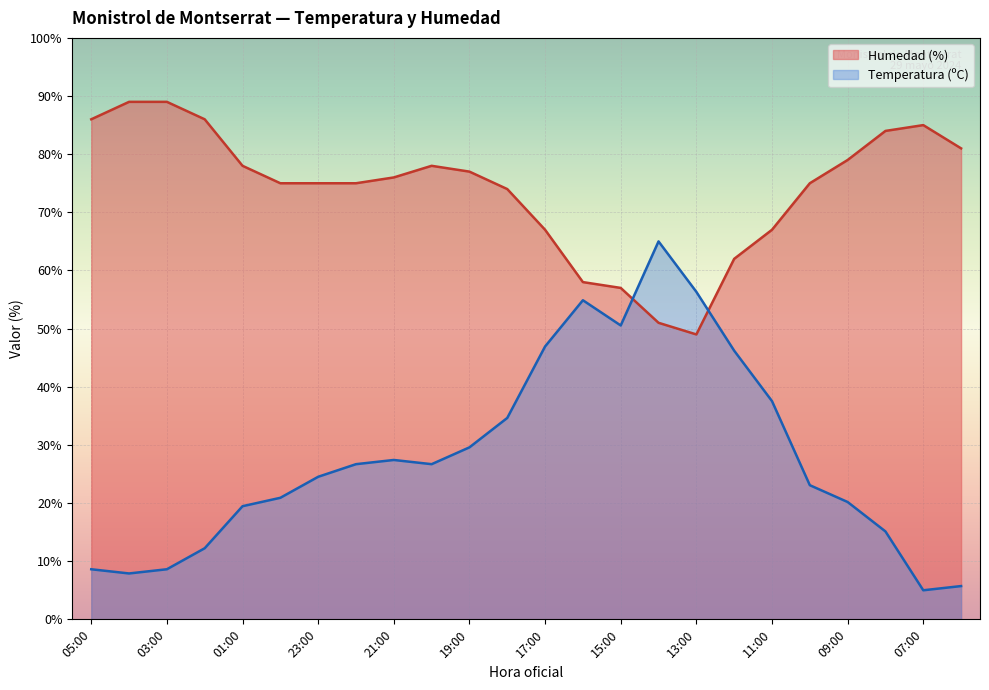

What position from the right is 05:00?

24